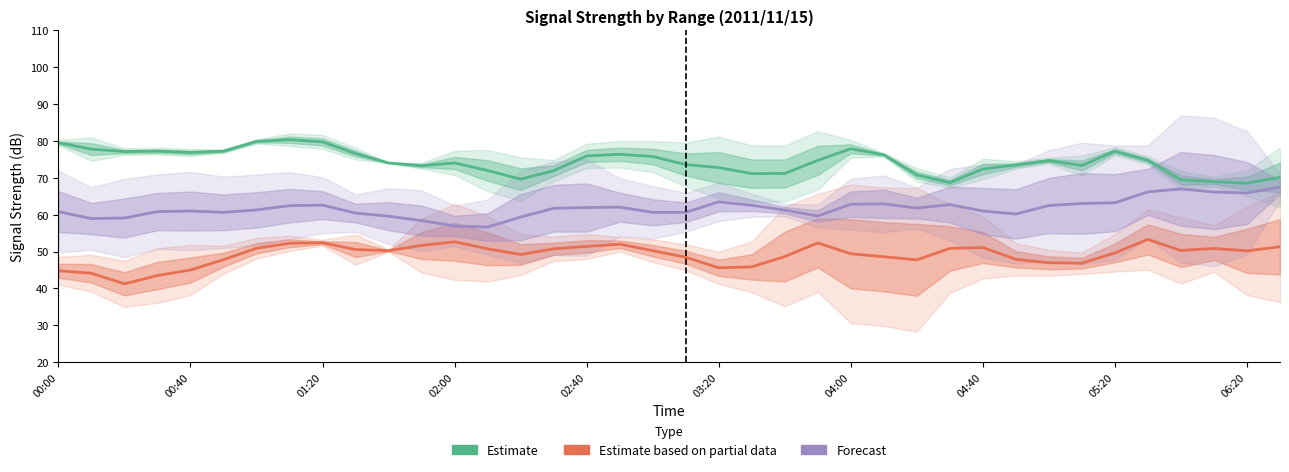

Which category has the highest value in the Forecast series?

37